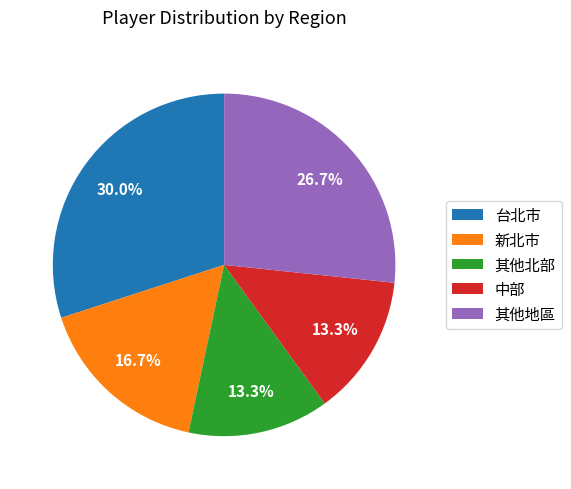

How many segments does this pie chart have?

5